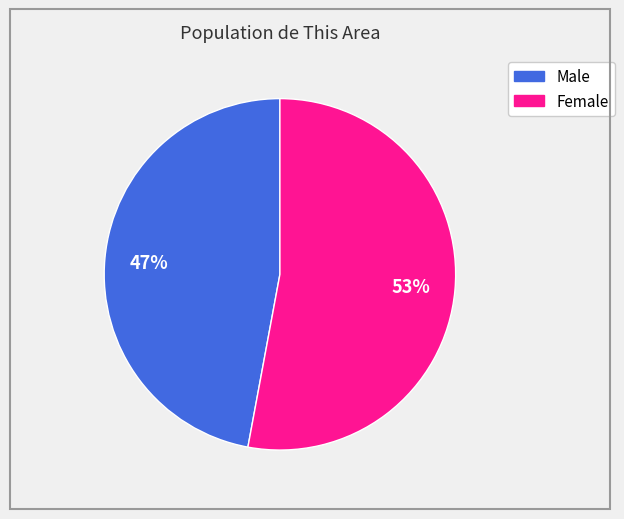

Rank the categories by value from highest to lowest.

Female, Male